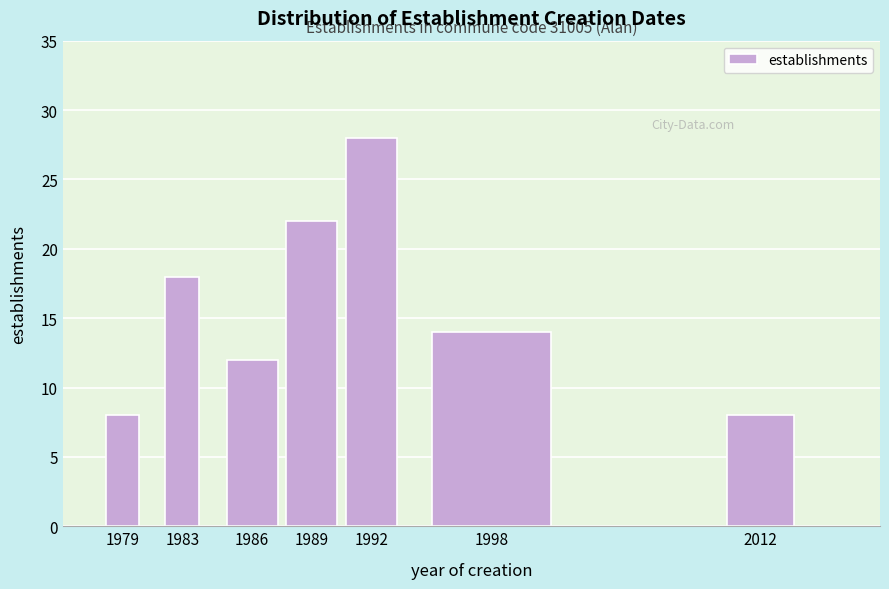

Reading left to right, extract all data points from this chart.

8	18	12	22	28	14	8